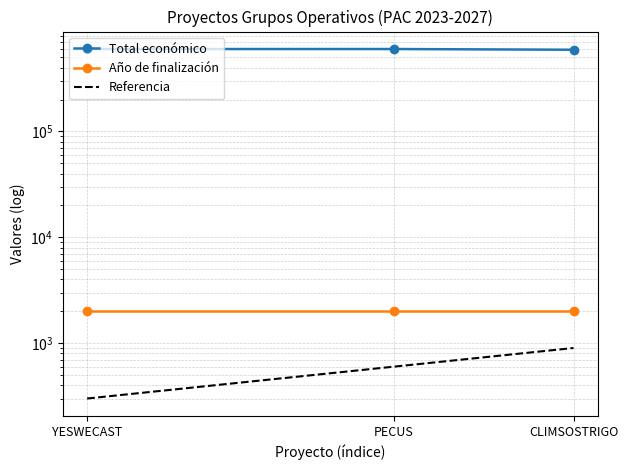

What is the value of the Año de finalización point at the 3rd from the left?

2027